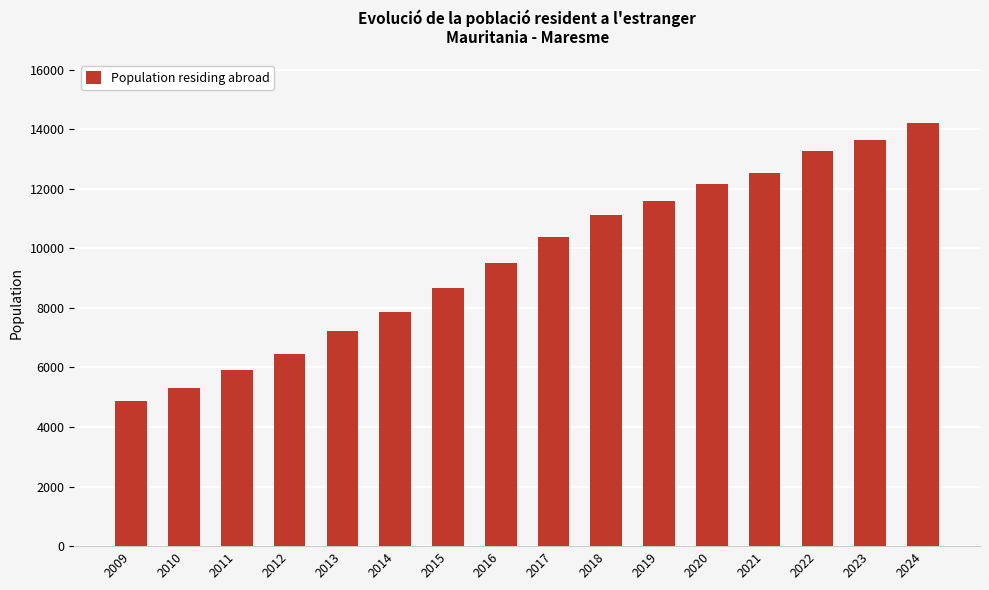

Rank the categories by value from lowest to highest.

2009, 2010, 2011, 2012, 2013, 2014, 2015, 2016, 2017, 2018, 2019, 2020, 2021, 2022, 2023, 2024